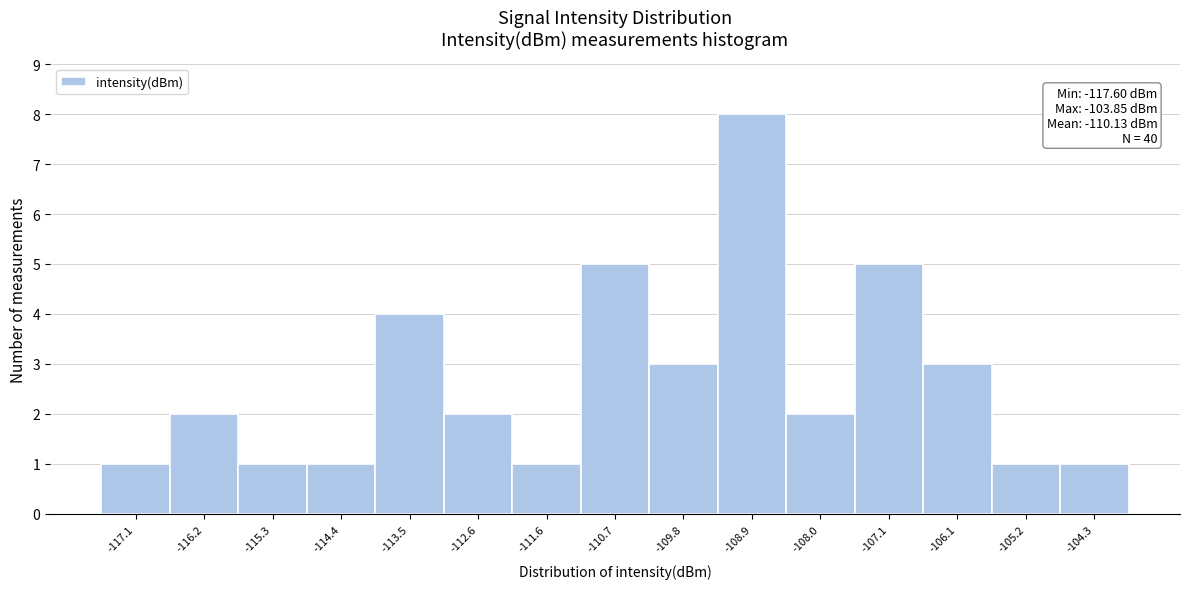

Which range on the x-axis has the tallest bar?

-109.3 to -108.4